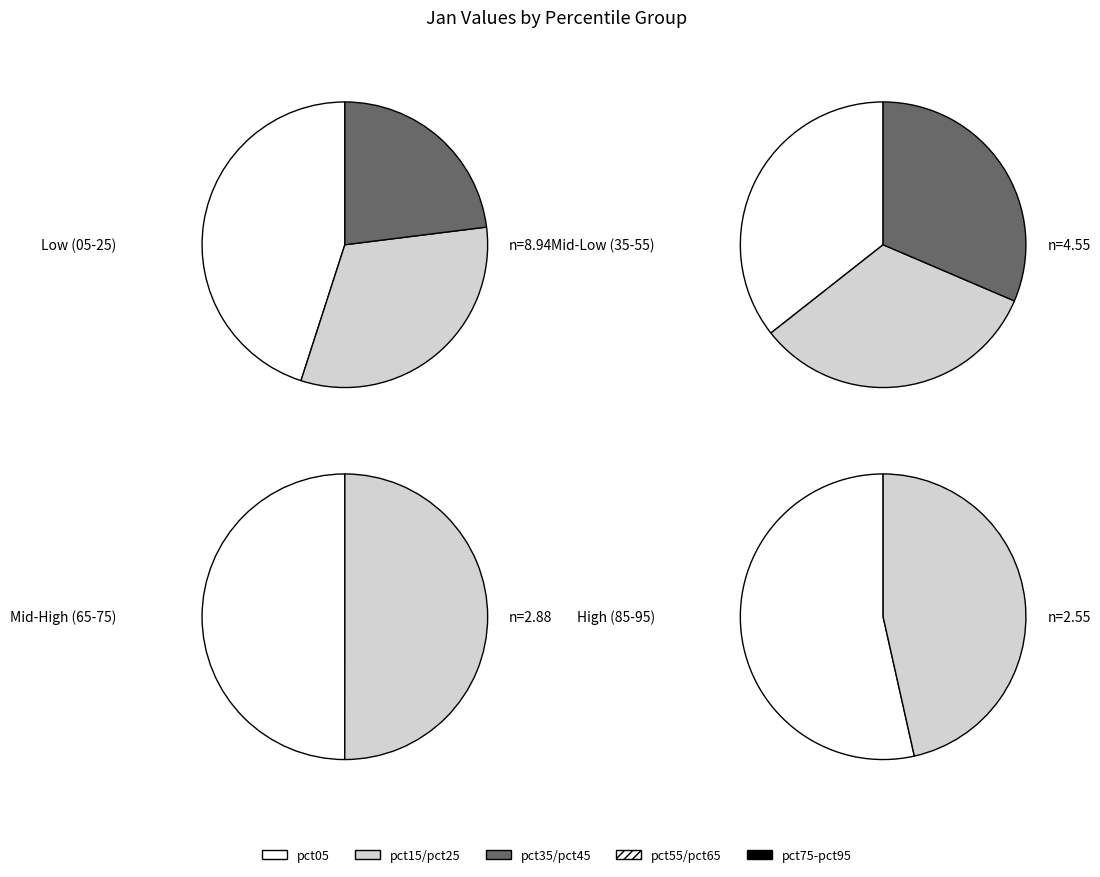

Count the number of slices in the pie.

10